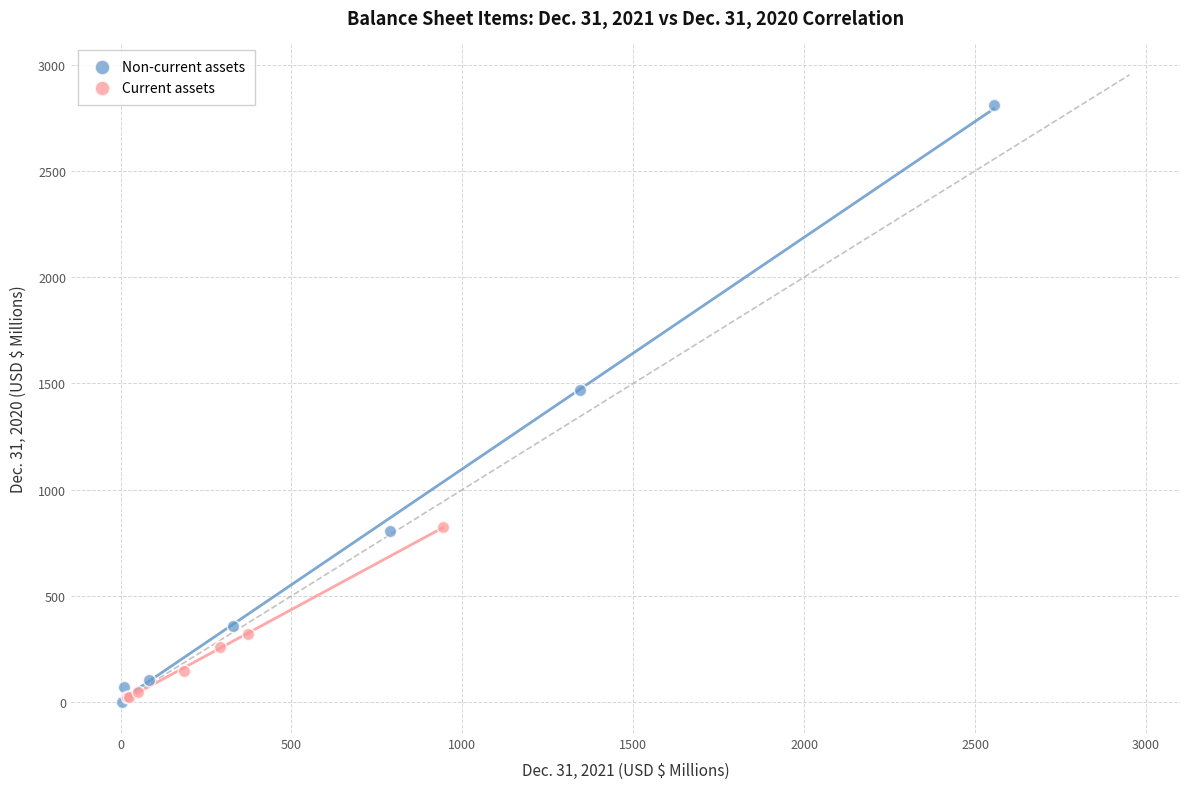

Which series reaches the maximum Y coordinate?

Non-current assets